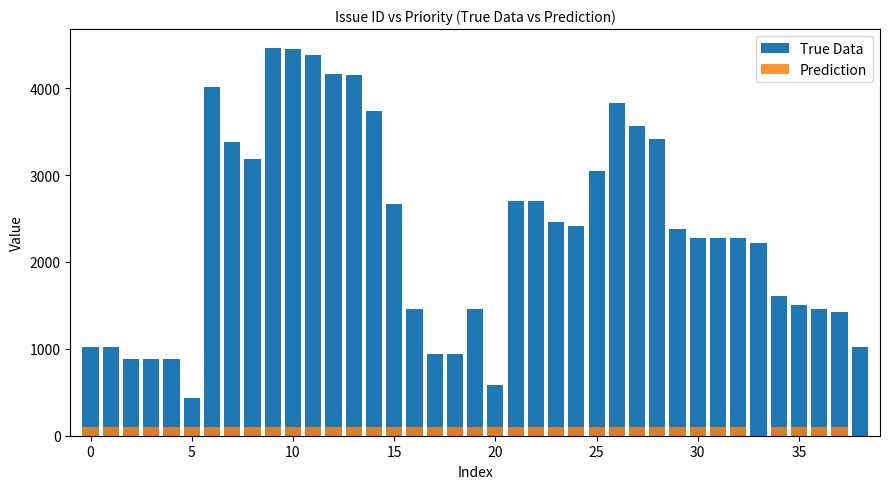

What is the maximum value shown in the chart?

4458